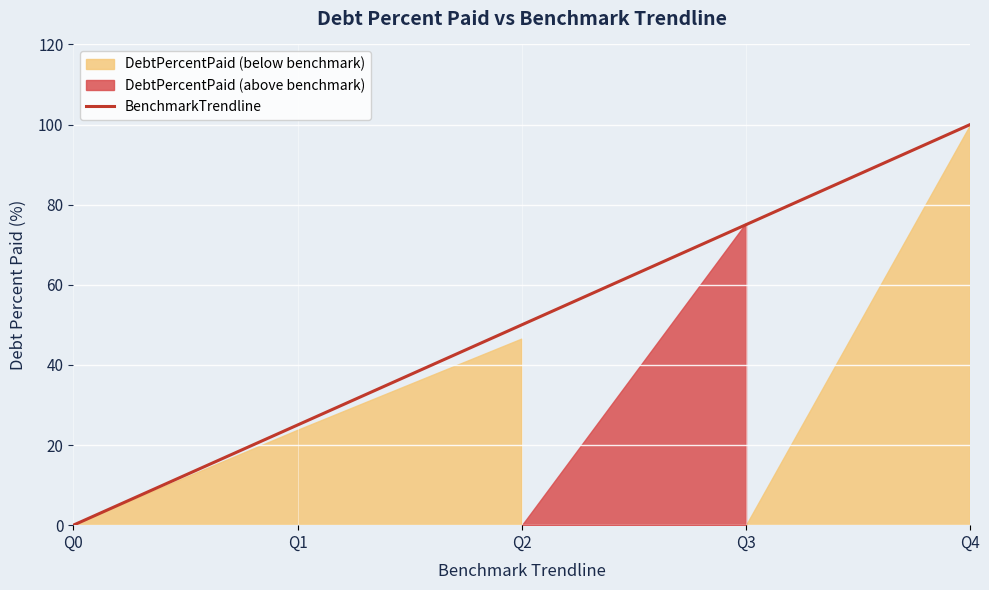

Rank the categories by value from lowest to highest.

Q0, Q1, Q2, Q3, Q4